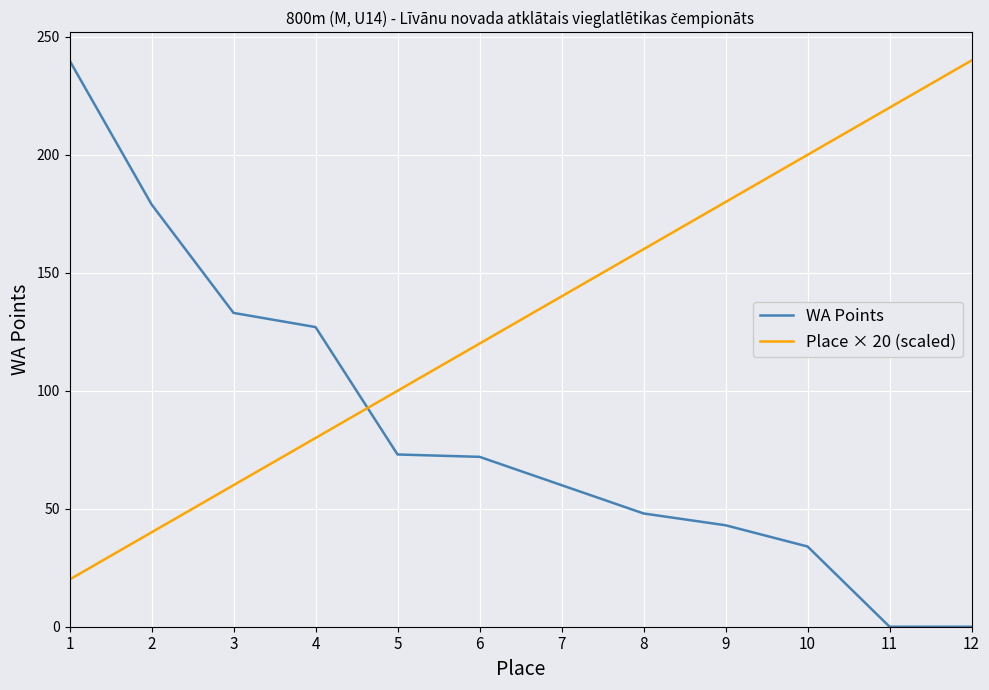

Is it true that Place × 20 (scaled) equals 34 at 8?

False